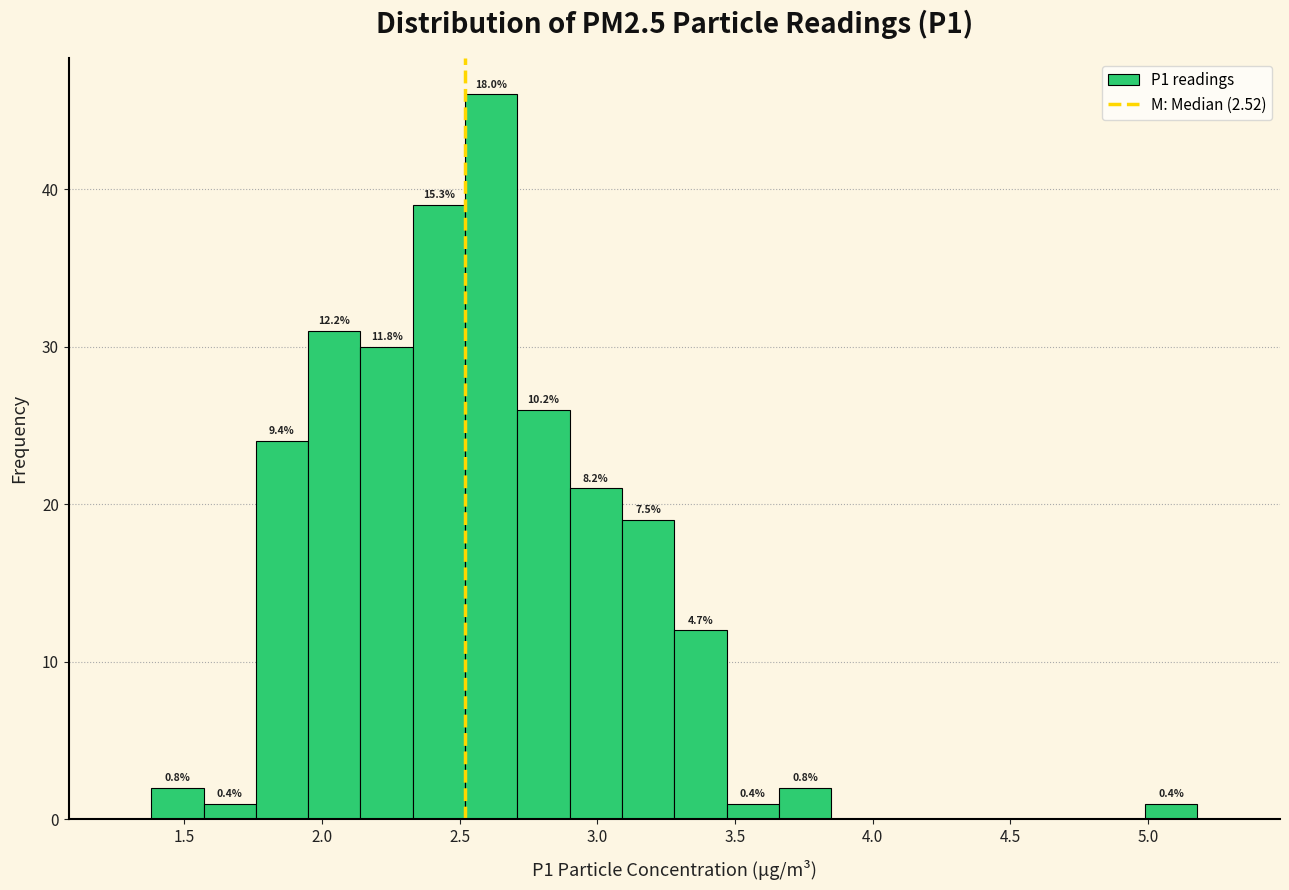

Around what value on the x-axis is the tallest bar? Give the approximate position of its centre, as read against the axis.

2.60